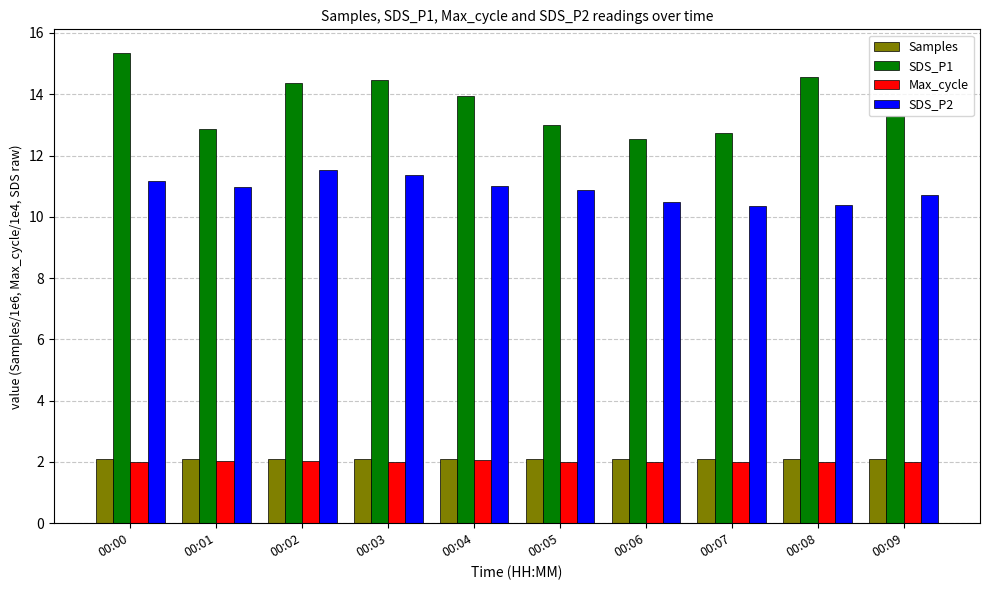

What is the value of the SDS_P2 bar at the 4th from the left?

11.4